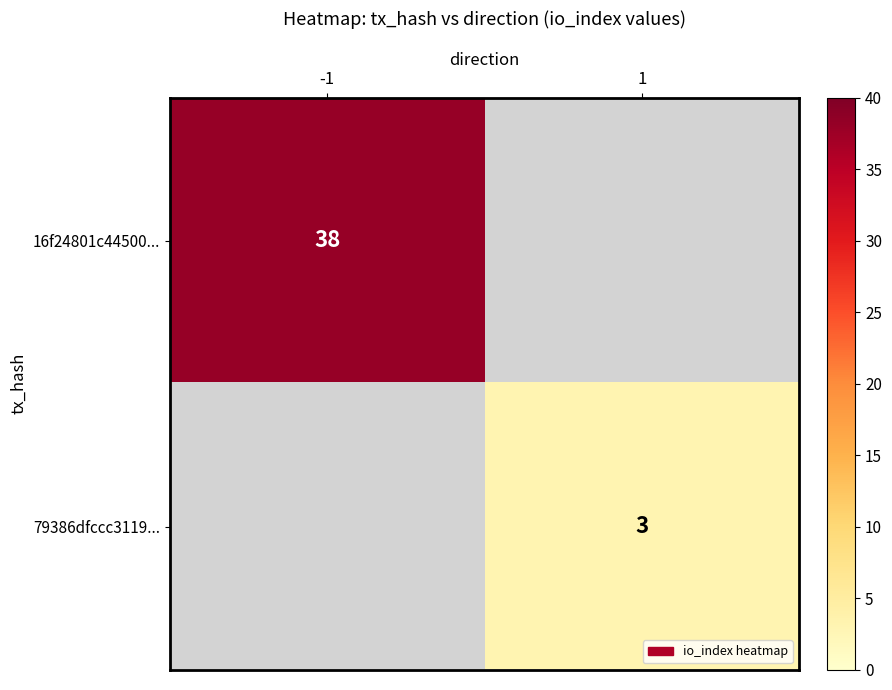

Which series has the largest range (max minus min)?

16f24801c44500...